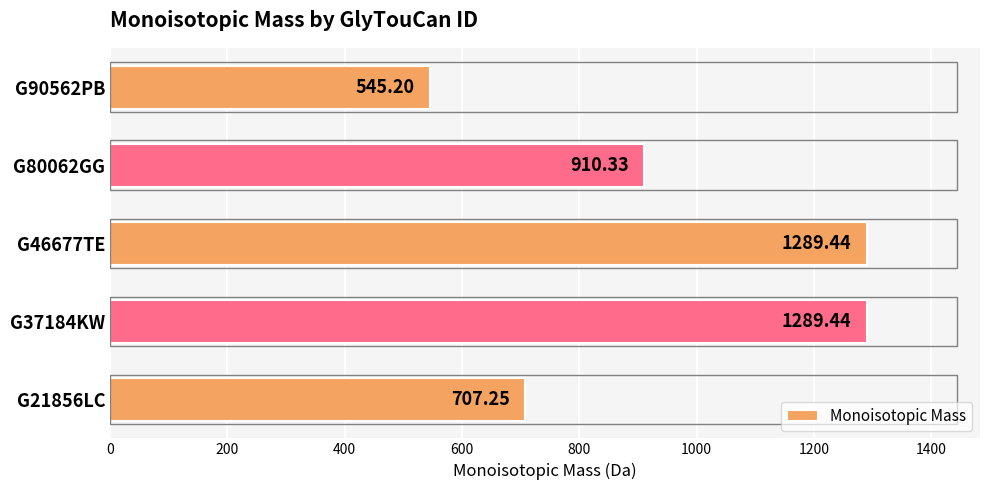

What is the average value?

948.3